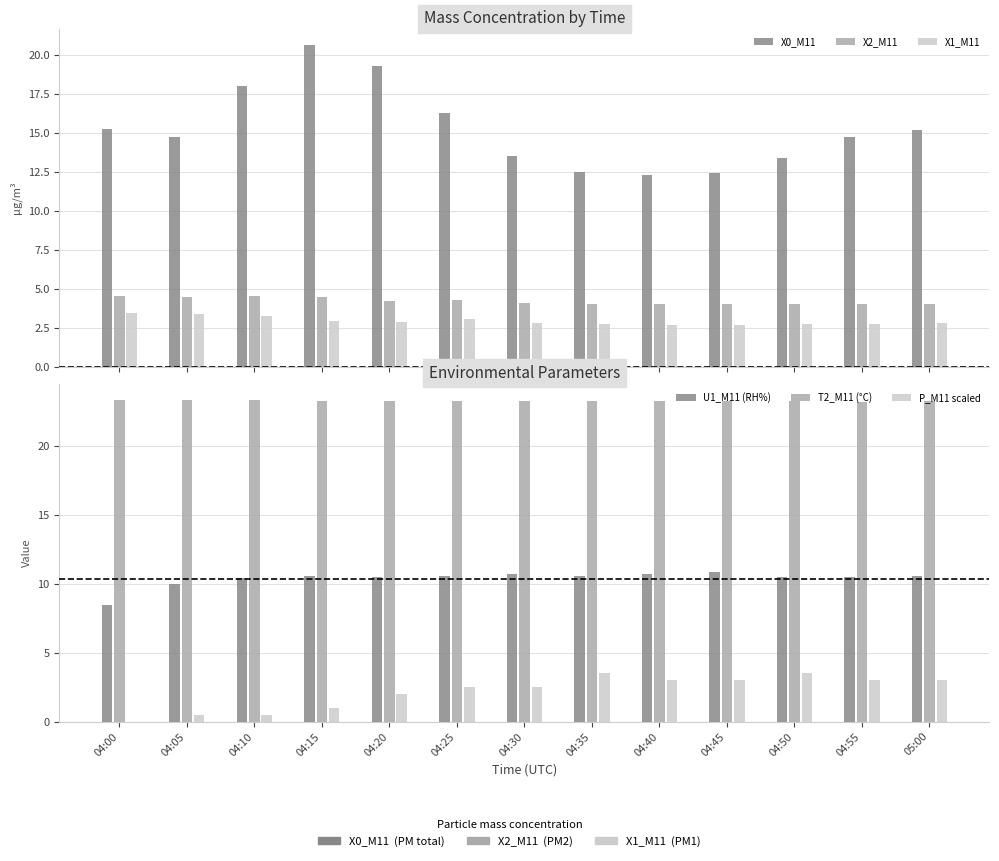

What is the approximate value of X1_M11 at 05:00?

2.8